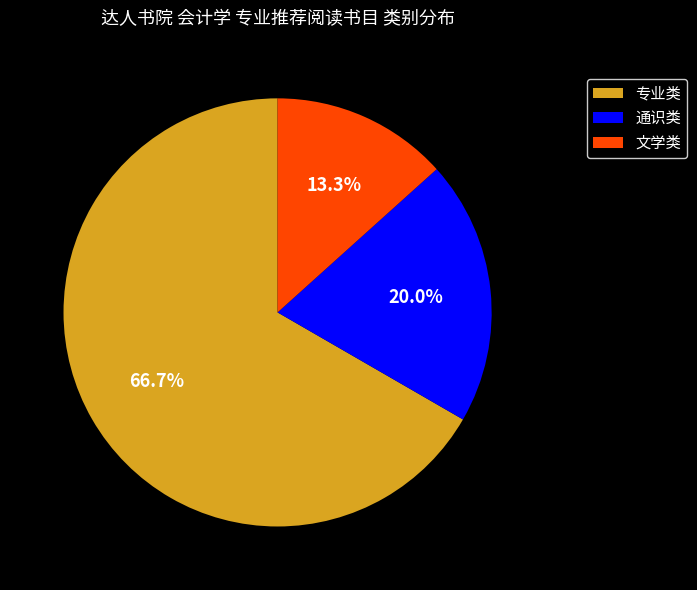

What is the largest slice in the pie chart?

专业类